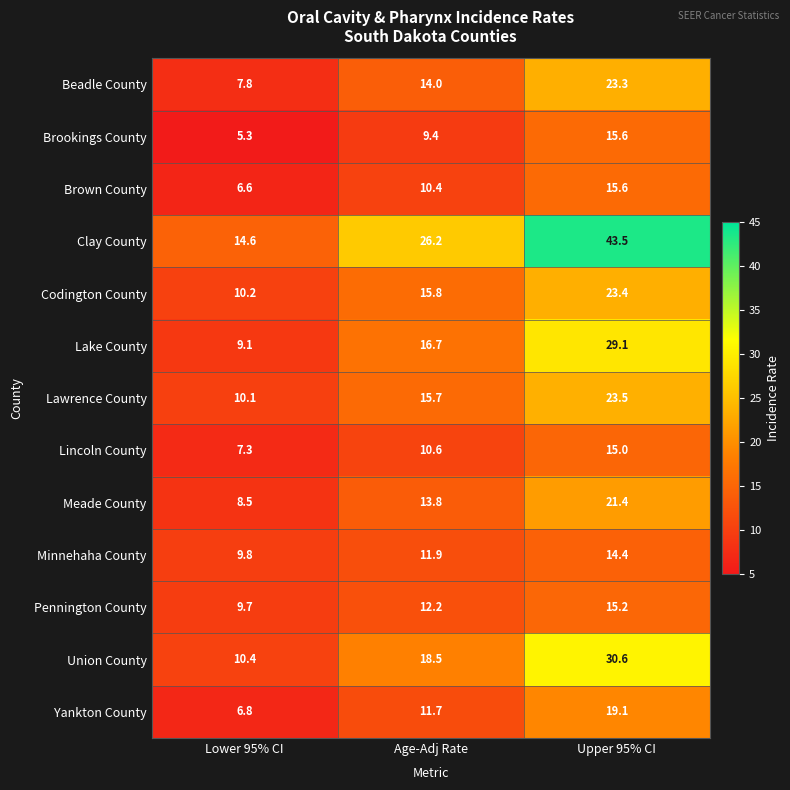

Is it true that Clay County equals 58.7 at Upper 95% CI?

False